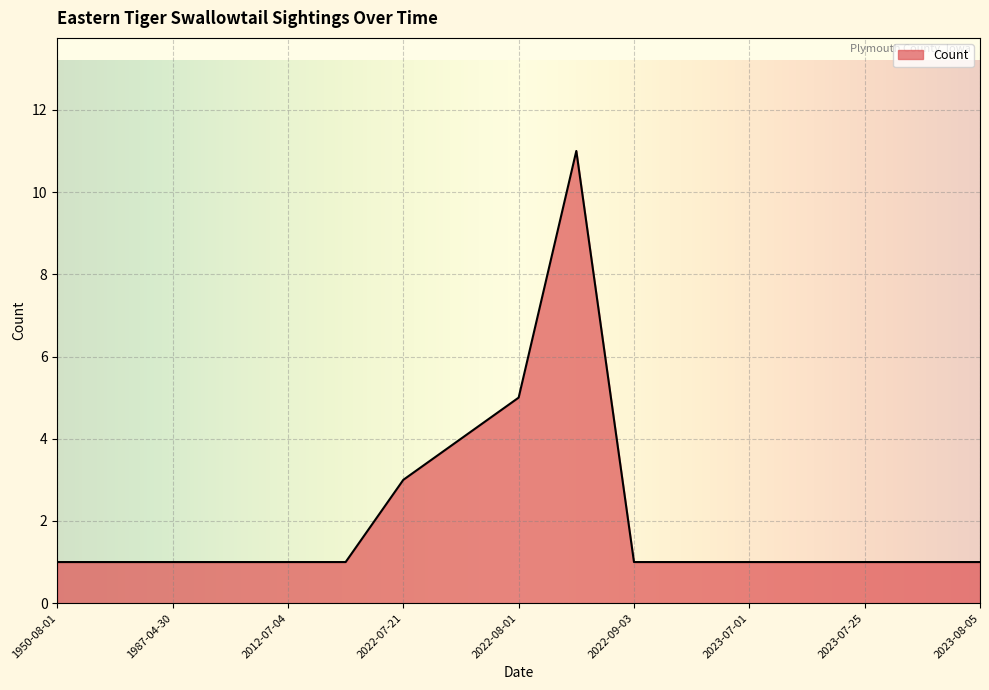

What is the difference between the second highest and second lowest values?

4